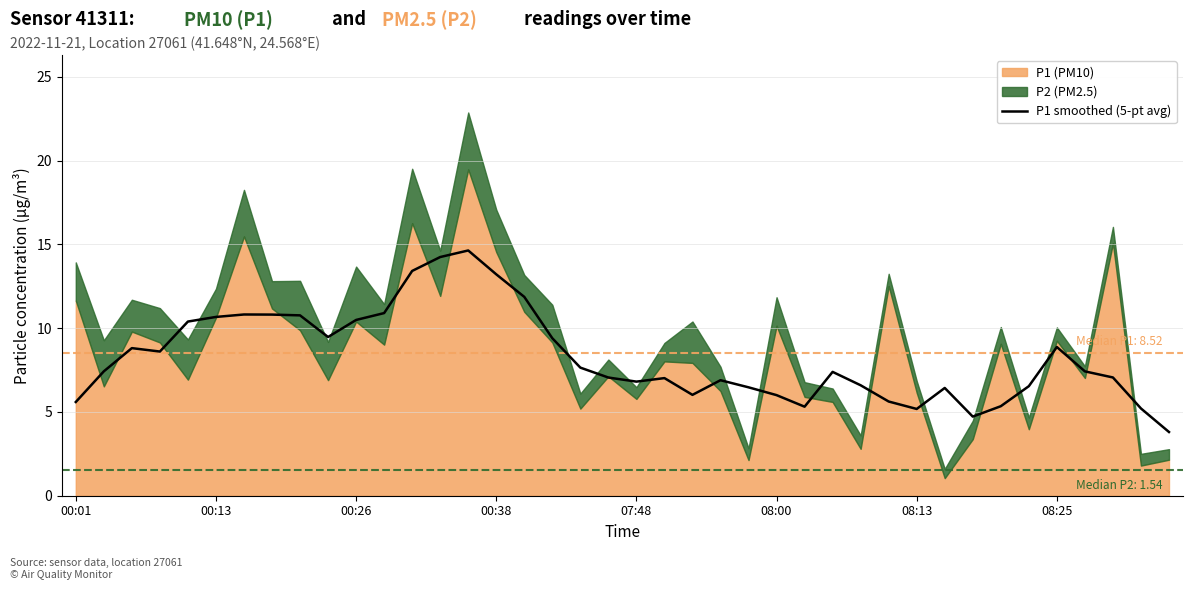

What is the minimum value for P1 smoothed (5-pt avg)?

3.8